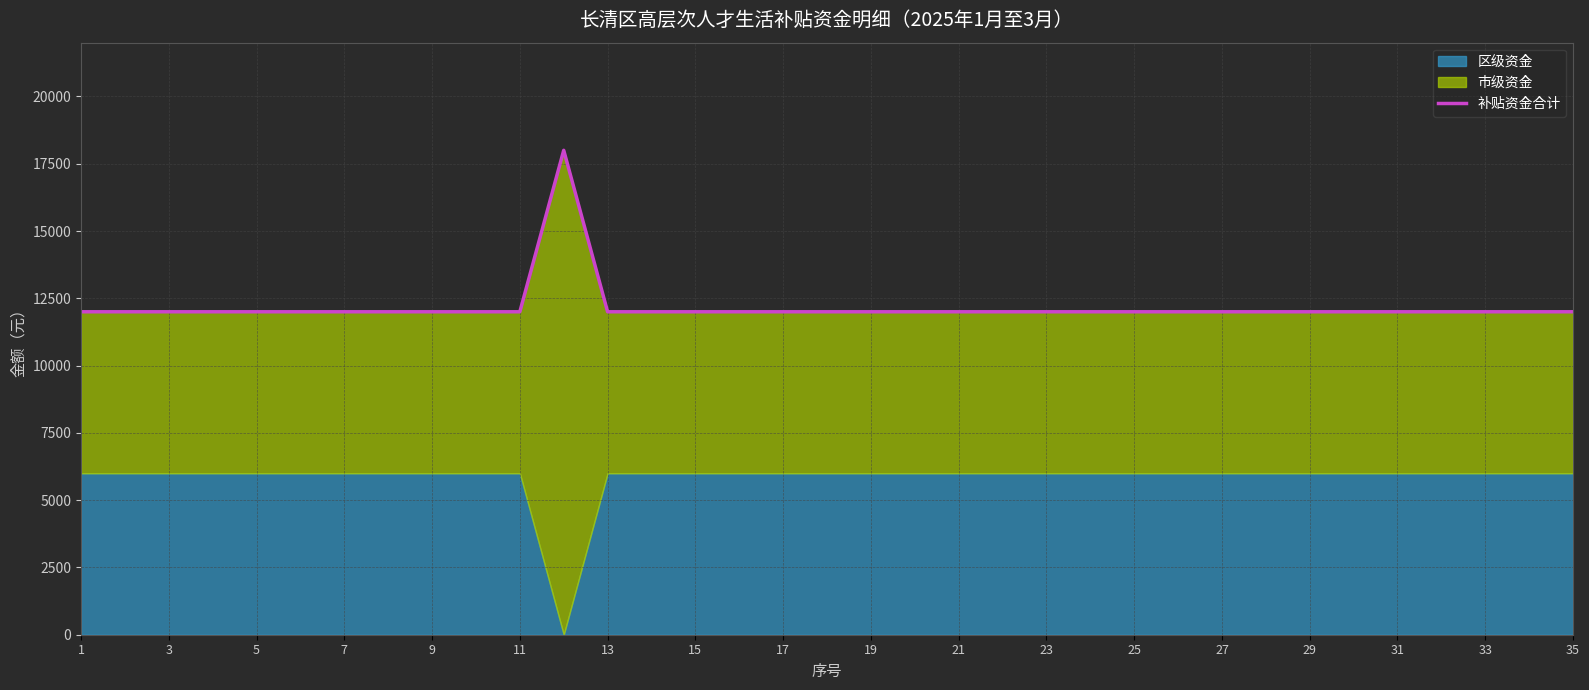

Does the chart display data point markers on the line(s)?

No